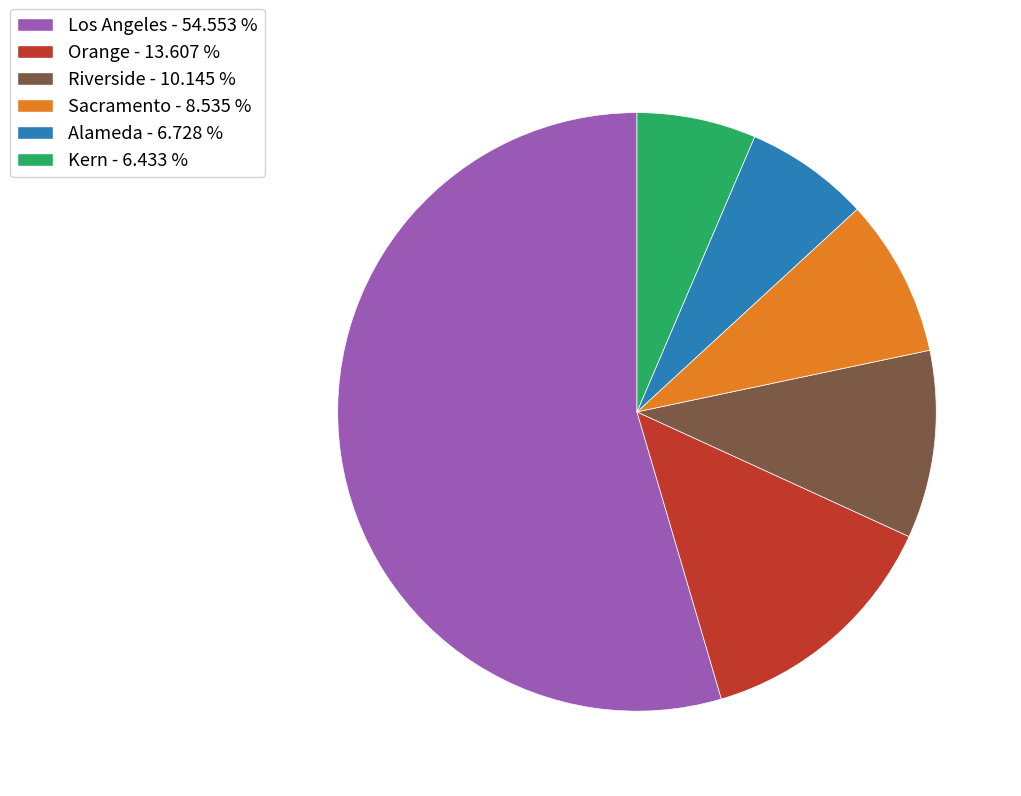

Approximately how many times larger is the value at Sacramento - 8.535 % compared to Kern - 6.433 %?

1.3